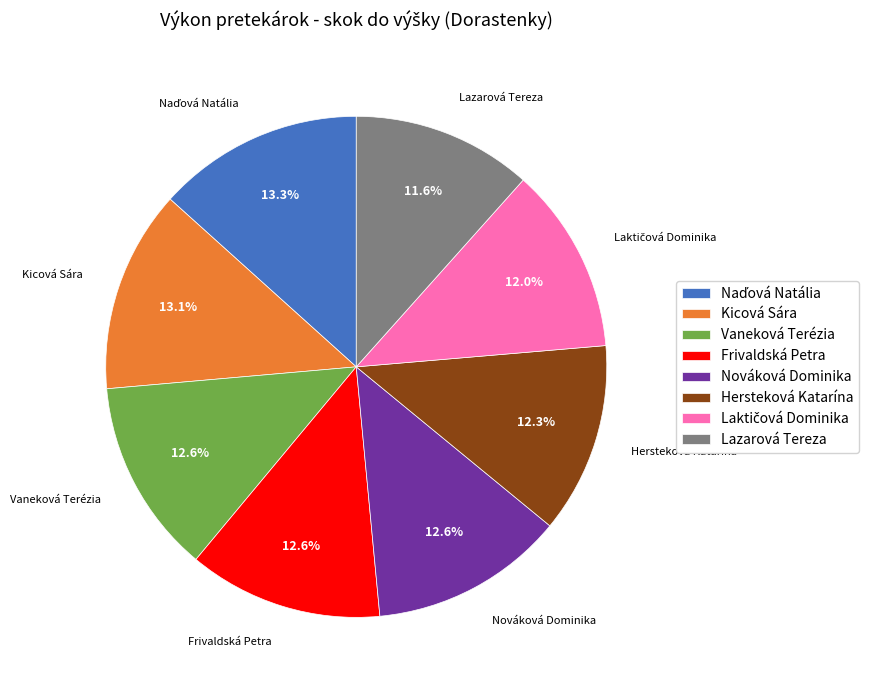

The Hersteková Katarína slice represents 12% of the pie. True or false?

True